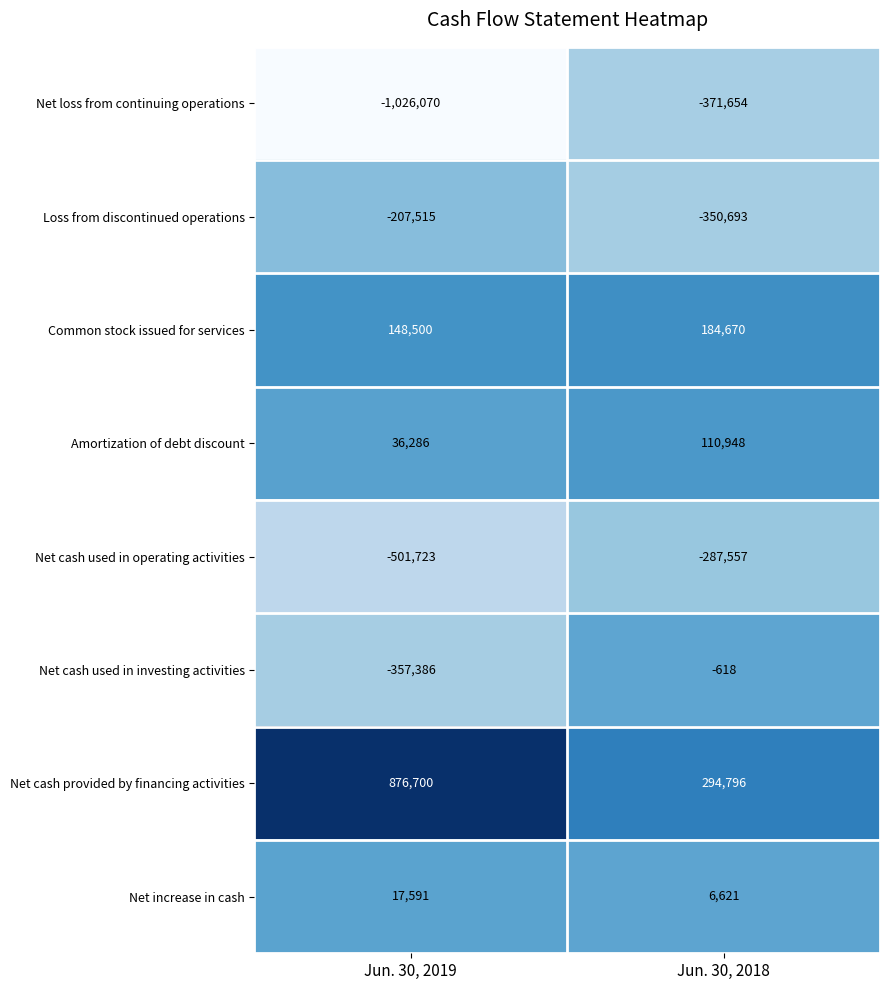

What is the average value of the Net loss from continuing operations series?

-698862